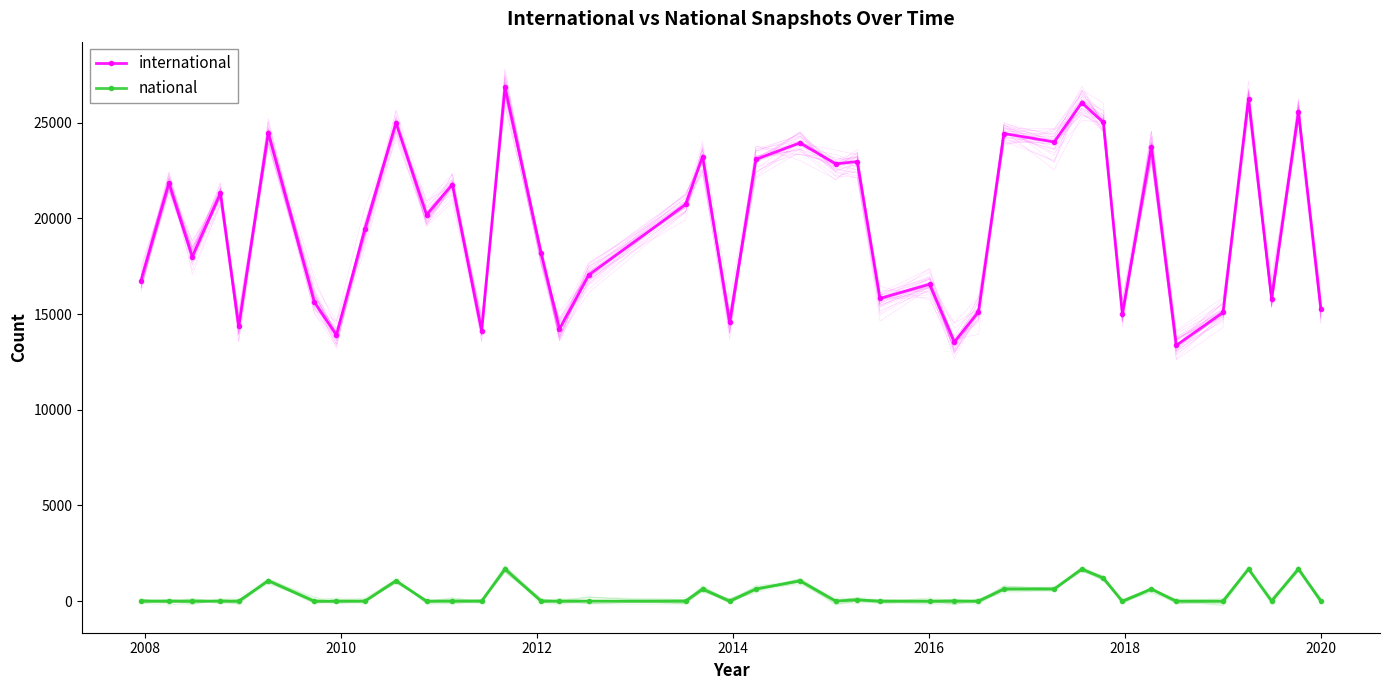

True or false: international and national intersect in this chart.

False